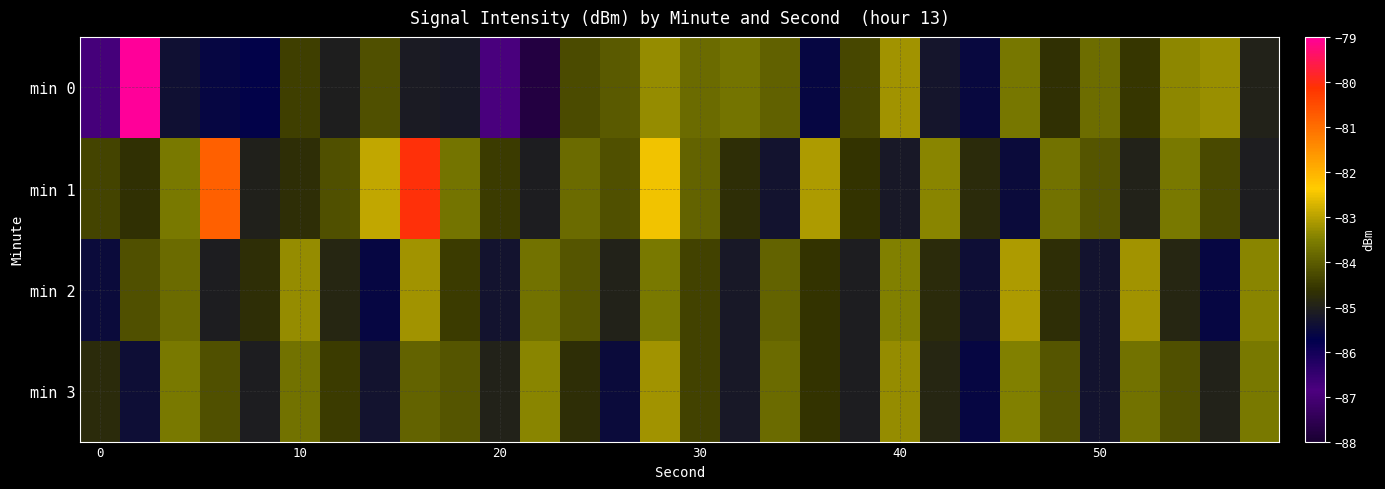

Rank the series by their maximum value, from lowest to highest.

min 3, min 2, min 1, min 0